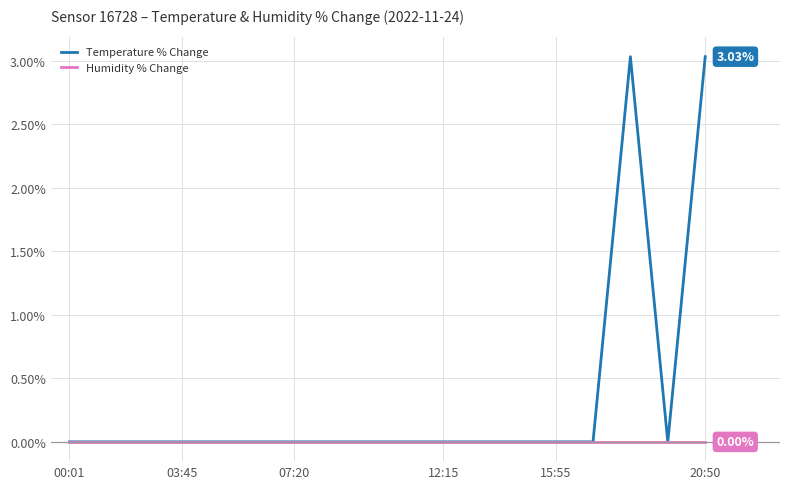

Rank the series by their maximum value, from lowest to highest.

Humidity % Change, Temperature % Change